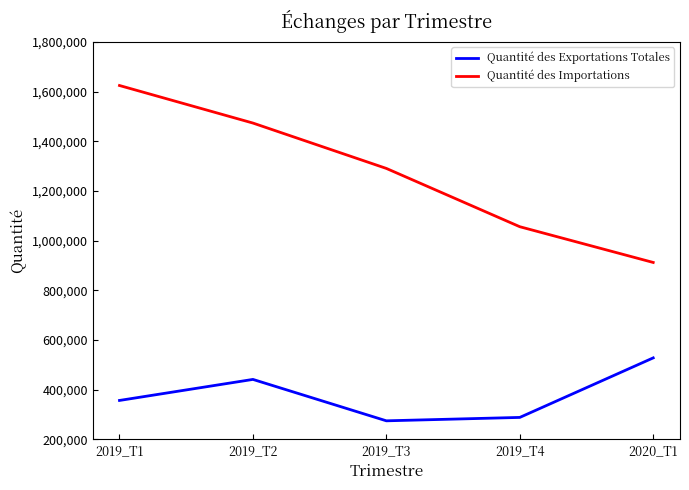

Which series has the largest total across all categories?

Quantité des Importations